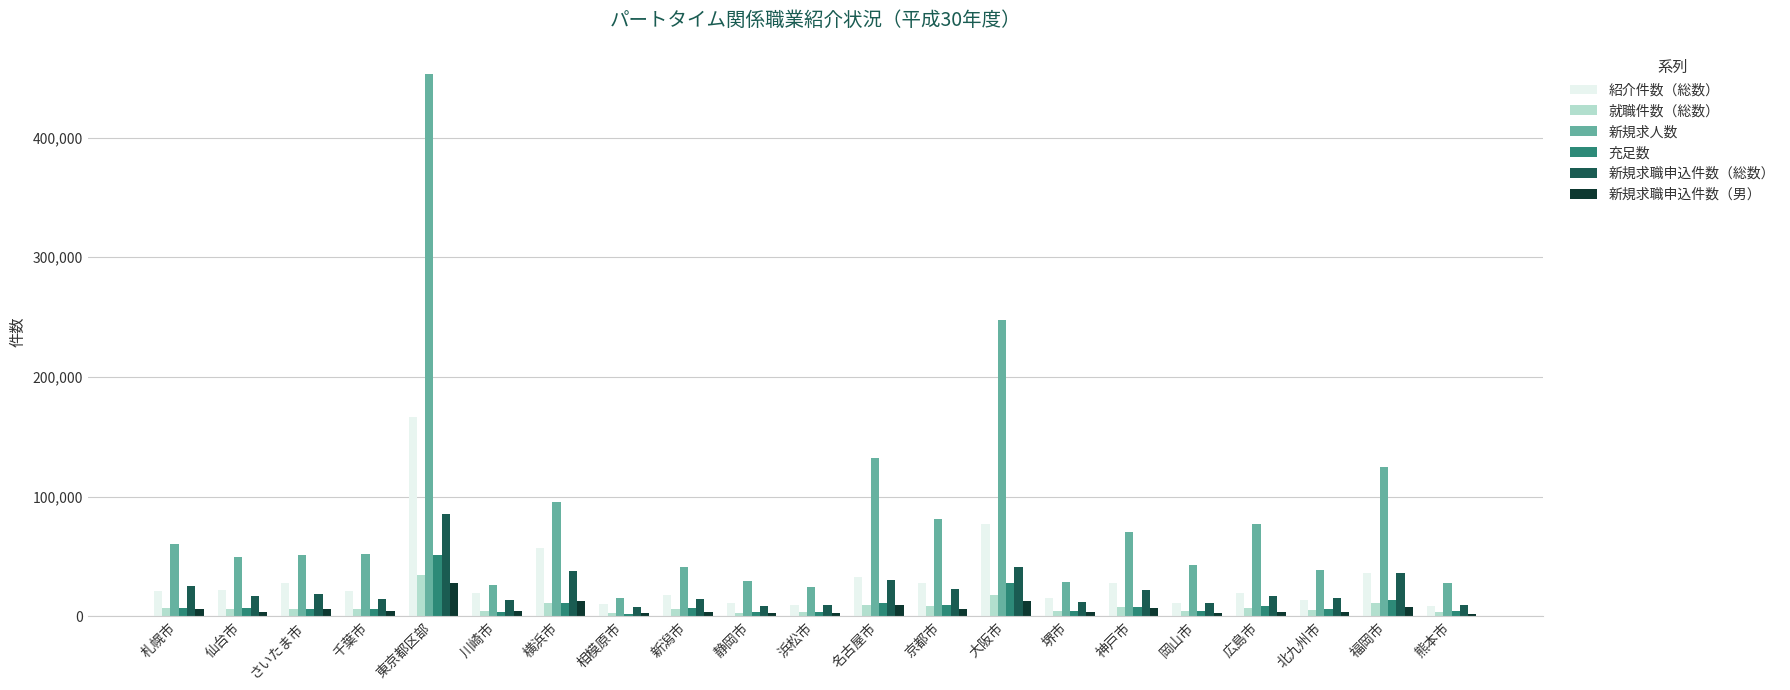

How many groups of bars are there?

21